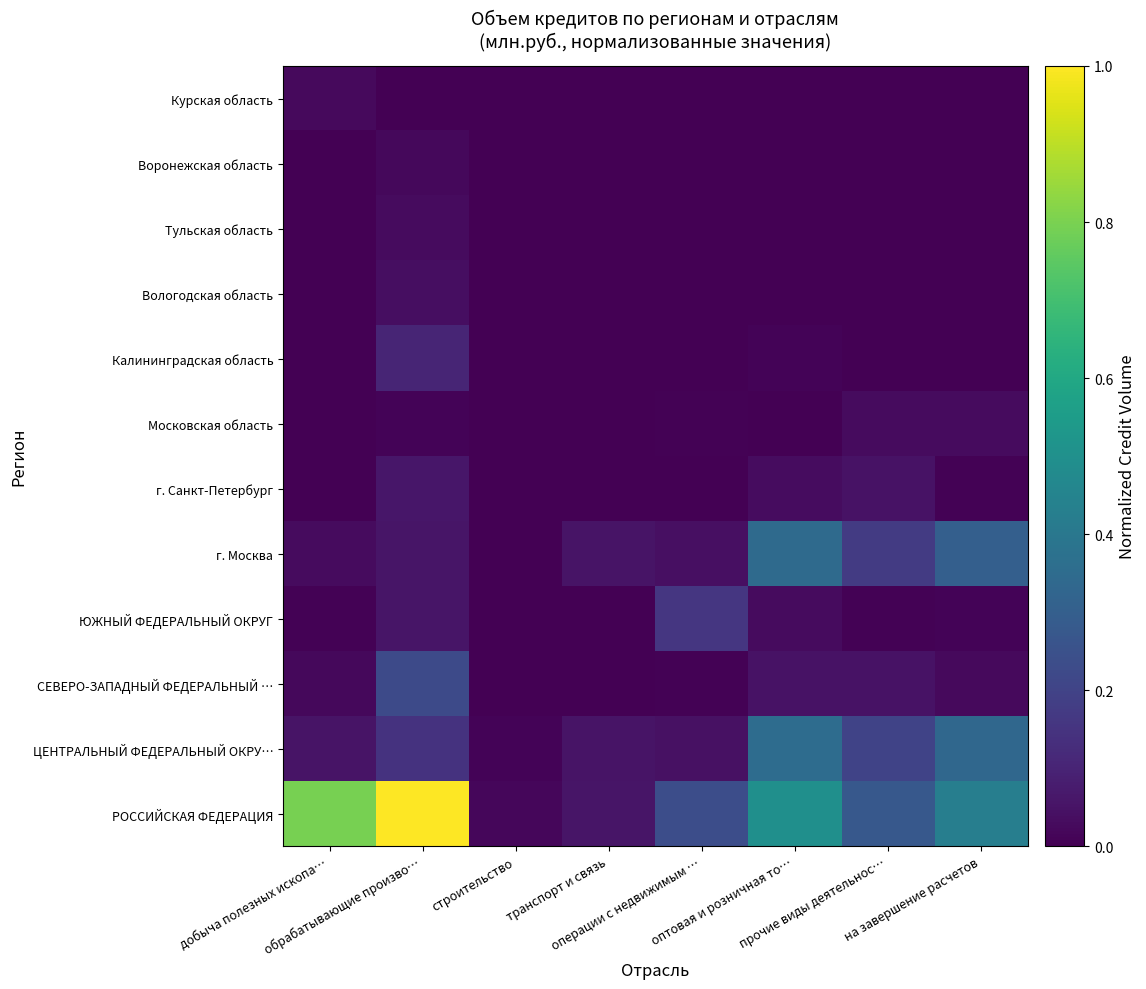

Reading left to right, extract all data points from this chart.

РОССИЙСКАЯ ФЕДЕРАЦИЯ: добыча полезных ископа…=0.8	обрабатывающие произво…=1.0	строительство=0.0	транспорт и связь=0.1	операции с недвижимым …=0.2	оптовая и розничная то…=0.5	прочие виды деятельнос…=0.3	на завершение расчетов=0.4
ЦЕНТРАЛЬНЫЙ ФЕДЕРАЛЬНЫЙ ОКРУ…: добыча полезных ископа…=0.1	обрабатывающие произво…=0.1	строительство=0.0	транспорт и связь=0.1	операции с недвижимым …=0.0	оптовая и розничная то…=0.4	прочие виды деятельнос…=0.2	на завершение расчетов=0.3
СЕВЕРО-ЗАПАДНЫЙ ФЕДЕРАЛЬНЫЙ …: добыча полезных ископа…=0.0	обрабатывающие произво…=0.2	строительство=0.0	транспорт и связь=0.0	операции с недвижимым …=0.0	оптовая и розничная то…=0.0	прочие виды деятельнос…=0.0	на завершение расчетов=0.0
ЮЖНЫЙ ФЕДЕРАЛЬНЫЙ ОКРУГ: добыча полезных ископа…=0.0	обрабатывающие произво…=0.1	строительство=0.0	транспорт и связь=0.0	операции с недвижимым …=0.2	оптовая и розничная то…=0.0	прочие виды деятельнос…=0.0	на завершение расчетов=0.0
г. Москва: добыча полезных ископа…=0.0	обрабатывающие произво…=0.1	строительство=0.0	транспорт и связь=0.1	операции с недвижимым …=0.0	оптовая и розничная то…=0.3	прочие виды деятельнос…=0.2	на завершение расчетов=0.3
г. Санкт-Петербург: добыча полезных ископа…=0.0	обрабатывающие произво…=0.1	строительство=0.0	транспорт и связь=0.0	операции с недвижимым …=0.0	оптовая и розничная то…=0.0	прочие виды деятельнос…=0.0	на завершение расчетов=0.0
Московская область: добыча полезных ископа…=0.0	обрабатывающие произво…=0.0	строительство=0.0	транспорт и связь=0.0	операции с недвижимым …=0.0	оптовая и розничная то…=0.0	прочие виды деятельнос…=0.0	на завершение расчетов=0.0
Калининградская область: добыча полезных ископа…=0.0	обрабатывающие произво…=0.1	строительство=0.0	транспорт и связь=0.0	операции с недвижимым …=0.0	оптовая и розничная то…=0.0	прочие виды деятельнос…=0.0	на завершение расчетов=0.0
Вологодская область: добыча полезных ископа…=0.0	обрабатывающие произво…=0.0	строительство=0.0	транспорт и связь=0.0	операции с недвижимым …=0.0	оптовая и розничная то…=0.0	прочие виды деятельнос…=0.0	на завершение расчетов=0.0
Тульская область: добыча полезных ископа…=0.0	обрабатывающие произво…=0.0	строительство=0.0	транспорт и связь=0.0	операции с недвижимым …=0.0	оптовая и розничная то…=0.0	прочие виды деятельнос…=0.0	на завершение расчетов=0.0
Воронежская область: добыча полезных ископа…=0.0	обрабатывающие произво…=0.0	строительство=0.0	транспорт и связь=0.0	операции с недвижимым …=0.0	оптовая и розничная то…=0.0	прочие виды деятельнос…=0.0	на завершение расчетов=0.0
Курская область: добыча полезных ископа…=0.0	обрабатывающие произво…=0.0	строительство=0.0	транспорт и связь=0.0	операции с недвижимым …=0.0	оптовая и розничная то…=0.0	прочие виды деятельнос…=0.0	на завершение расчетов=0.0